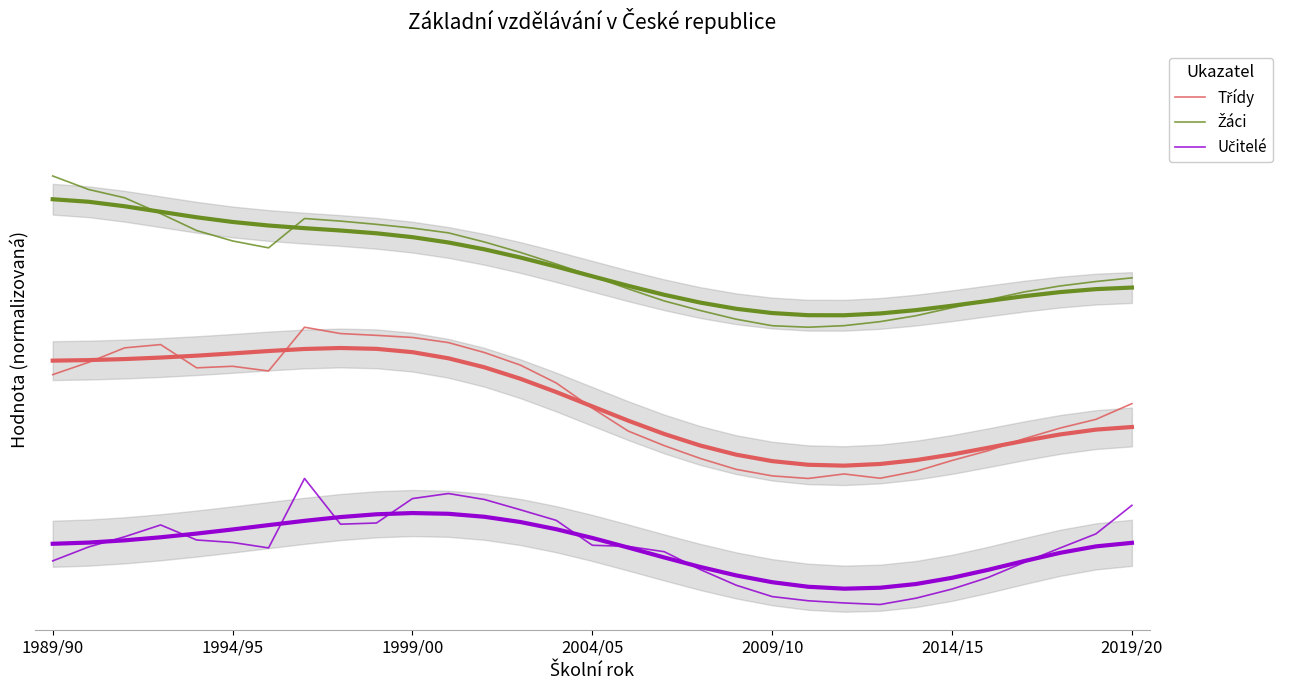

Which series has the largest total across all categories?

Žáci